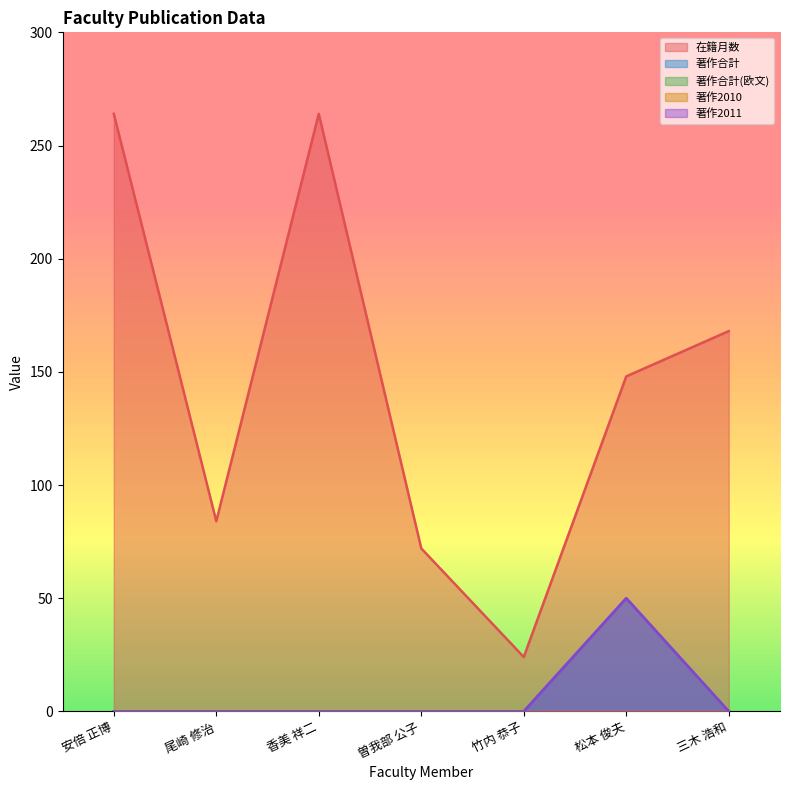

Rank the categories by 著作2011 value from highest to lowest.

松本 俊夫, 安倍 正博, 尾崎 修治, 香美 祥二, 曽我部 公子, 竹内 恭子, 三木 浩和